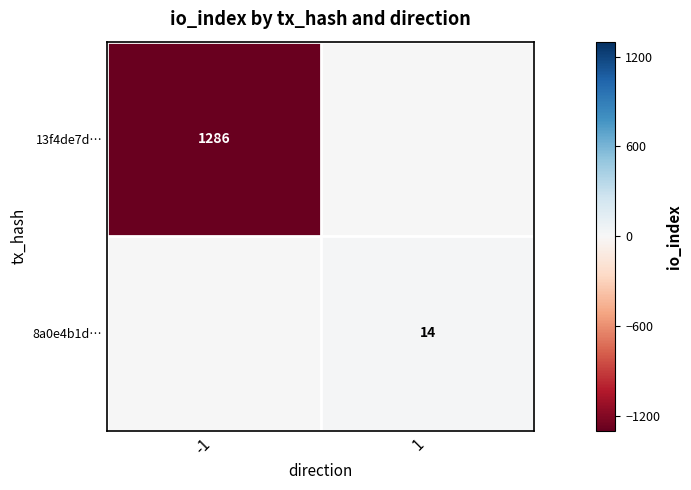

Which label corresponds to the smallest value in the chart?

-1